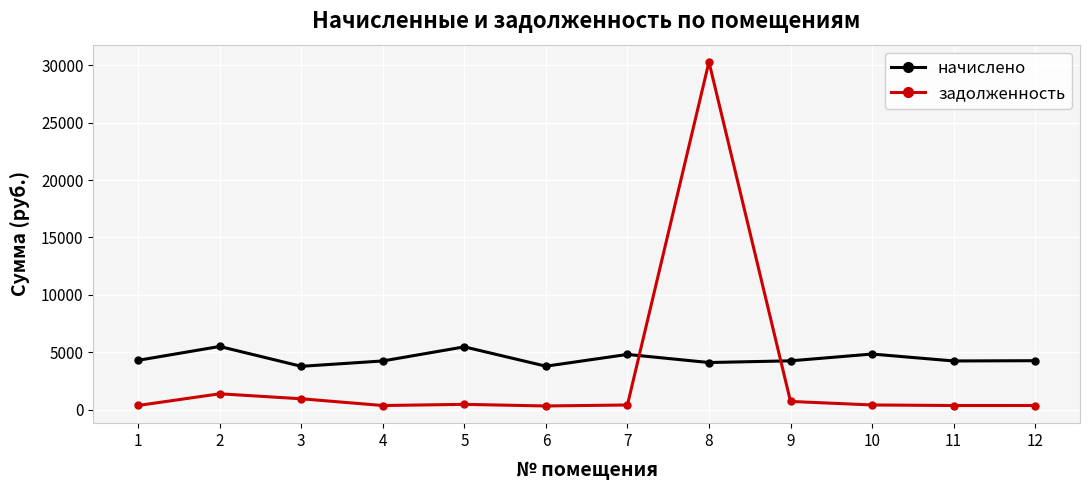

Which series has the largest total across all categories?

начислено